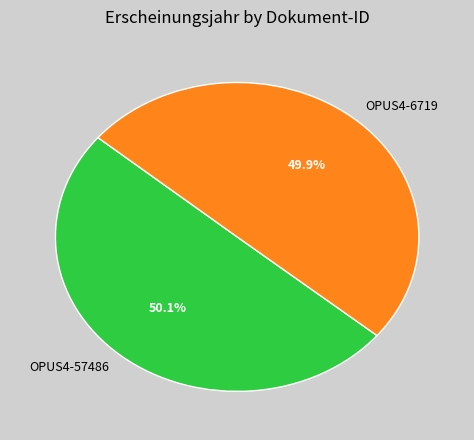

What is the ratio of the value at OPUS4-6719 to the value at OPUS4-57486?

1.0